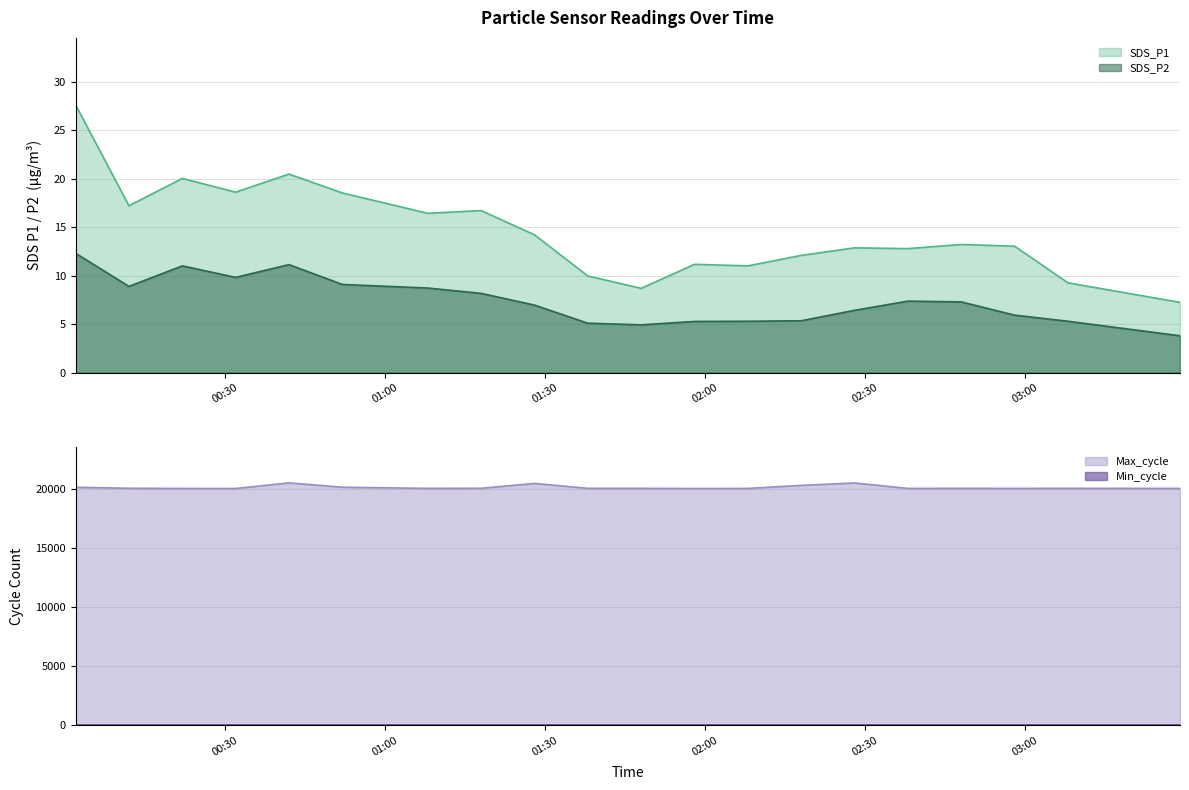

The Max_cycle series shows 20024.0 at 2023/01/22 02:38. True or false?

True